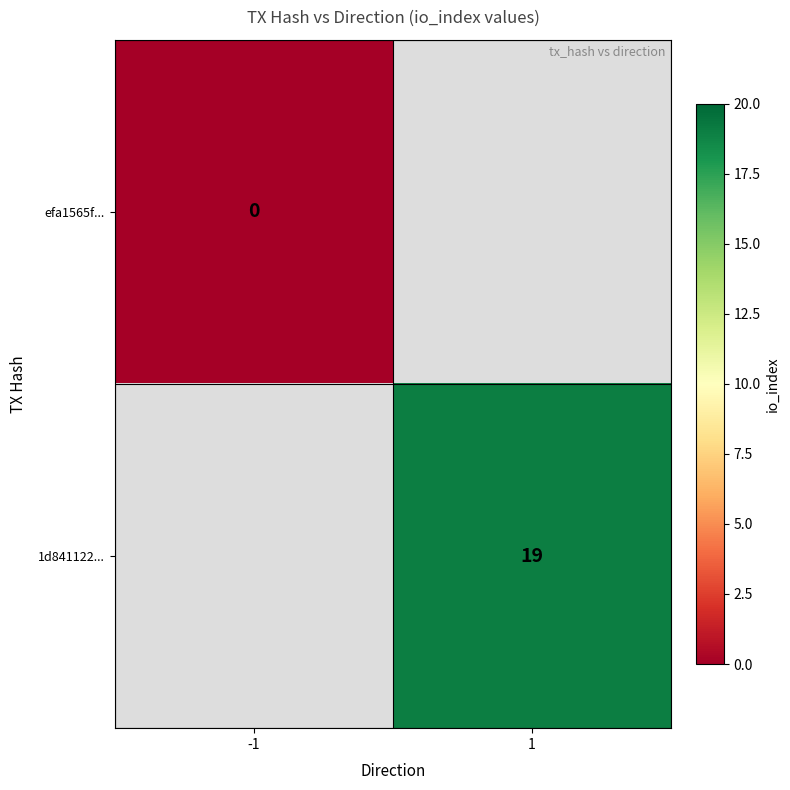

The 1d841122... series shows 31 at 1. True or false?

False